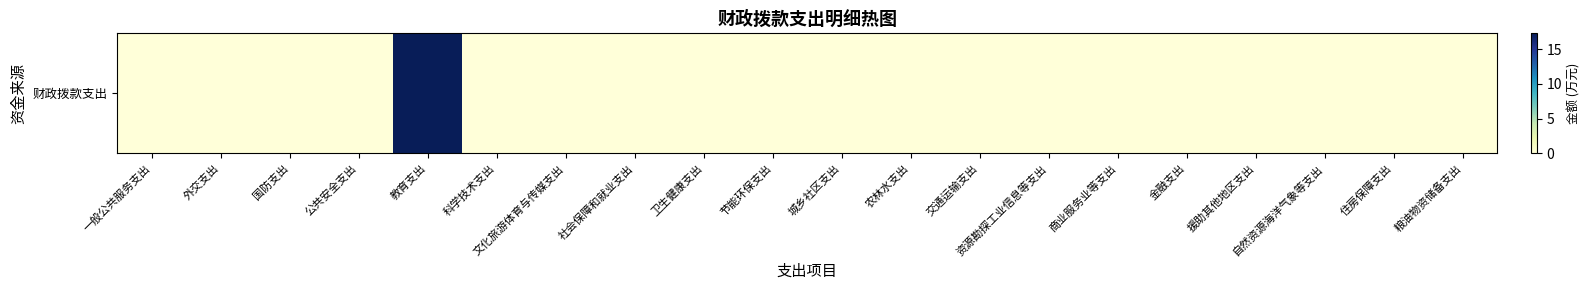

Is it true that the value at 住房保障支出 is -11.1?

False